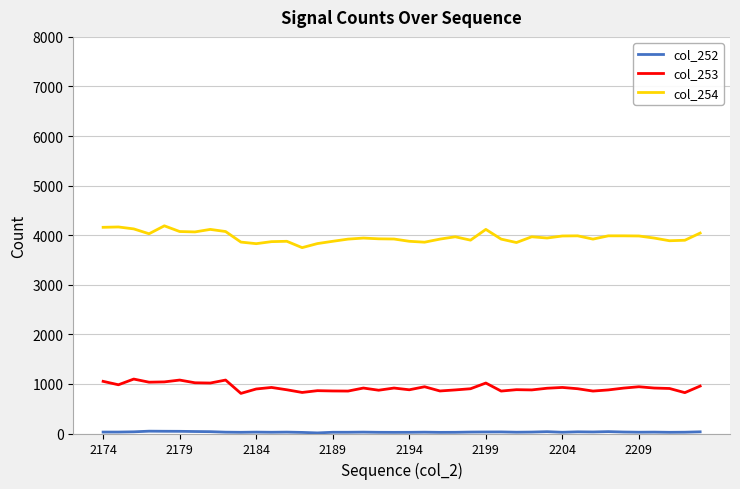

Which series has the largest total across all categories?

col_254